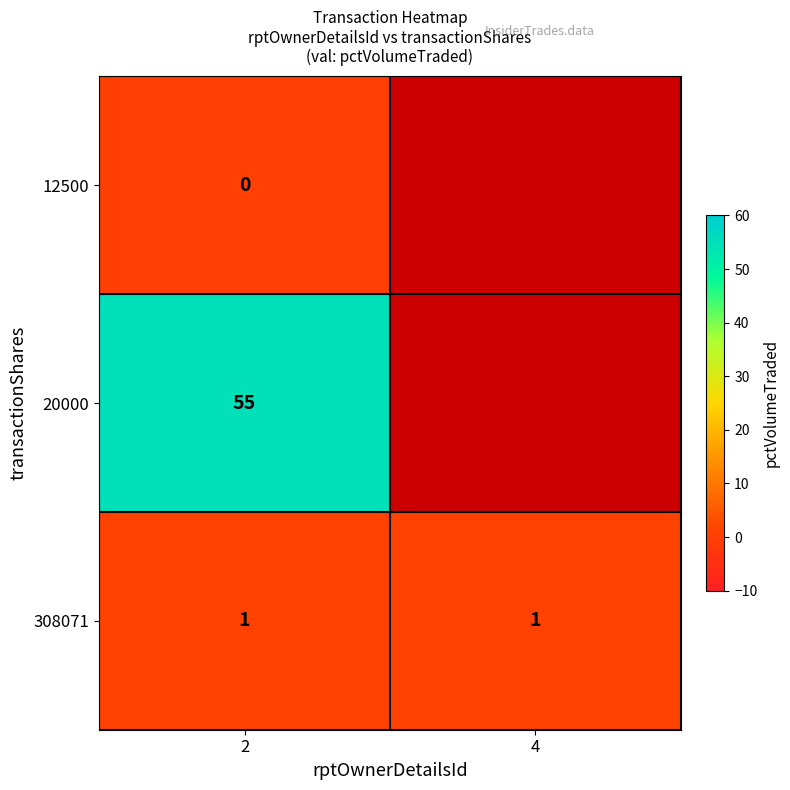

True or false: 308071 has a value of 1 at 4.

True